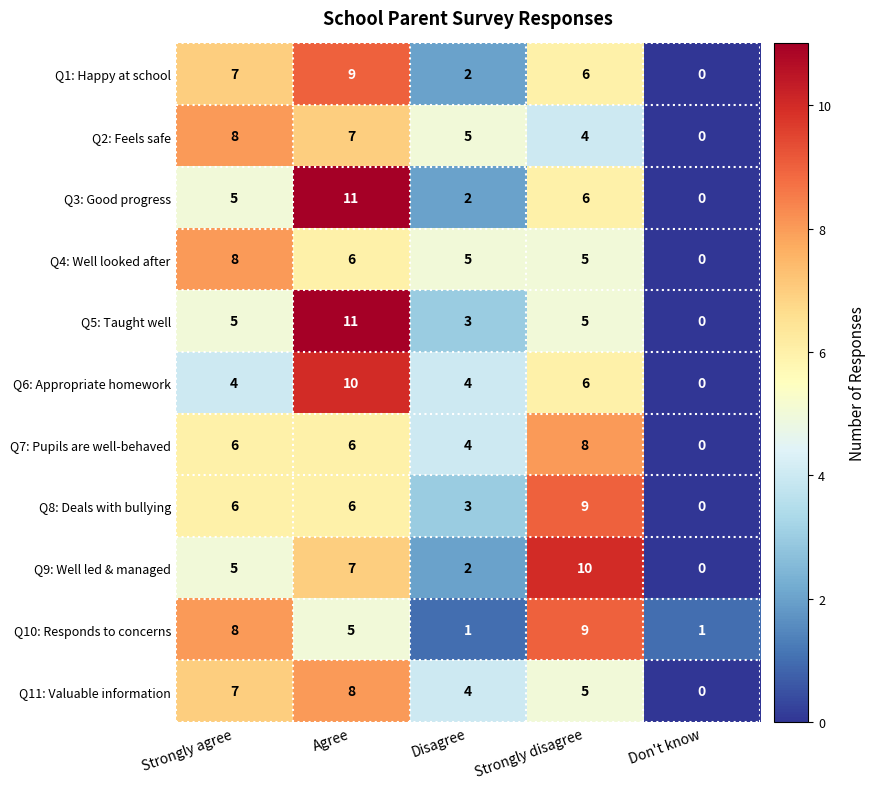

What is the sum of all Q7: Pupils are well-behaved values?

24